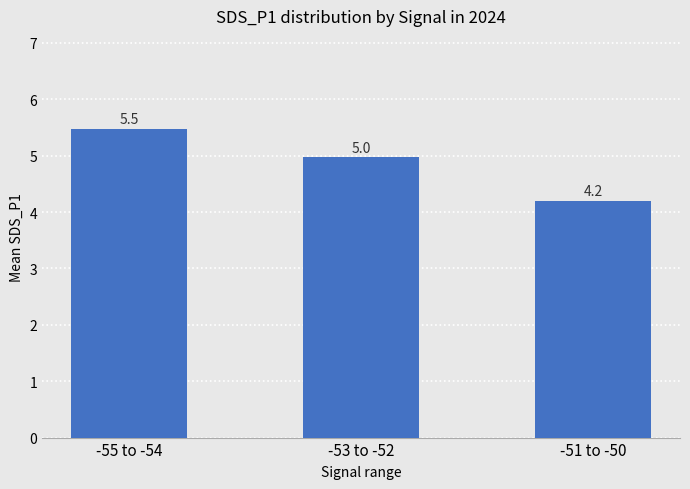

List the labels in order of value, smallest first.

-51 to -50, -53 to -52, -55 to -54